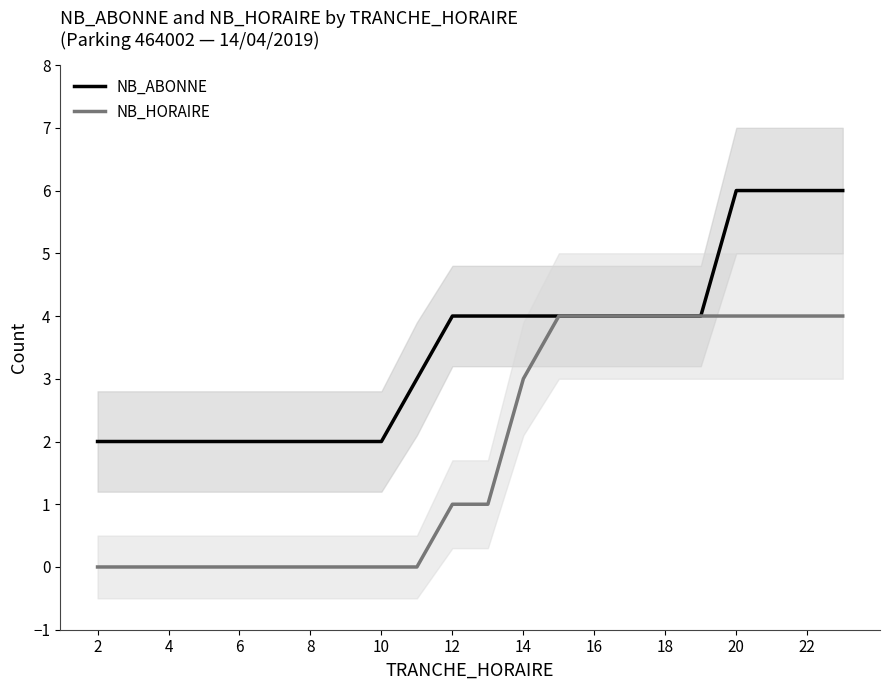

True or false: NB_ABONNE and NB_HORAIRE cross at least once.

False